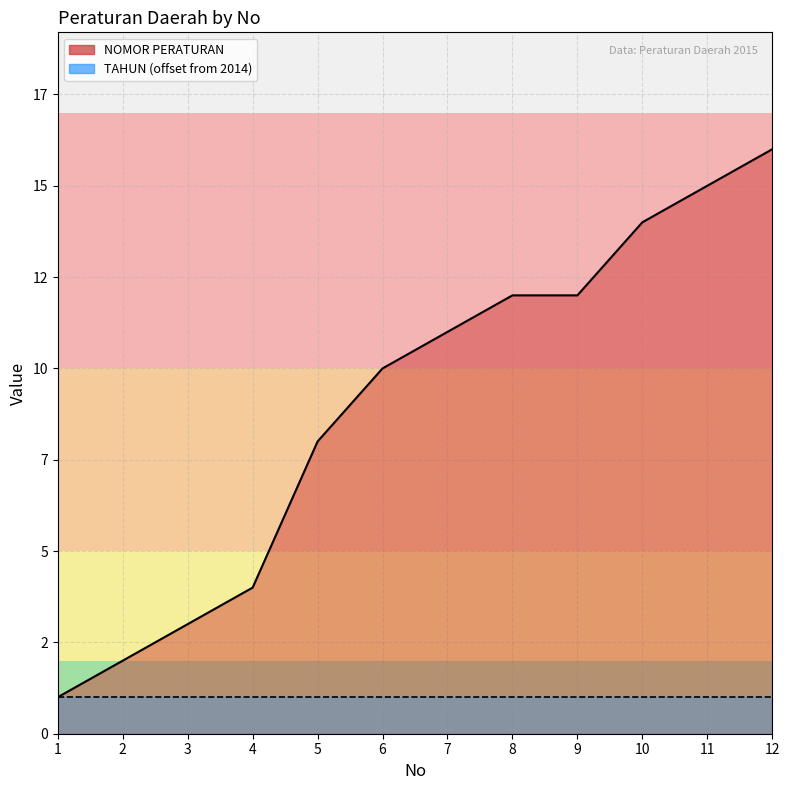

How many lines are shown in the chart?

1